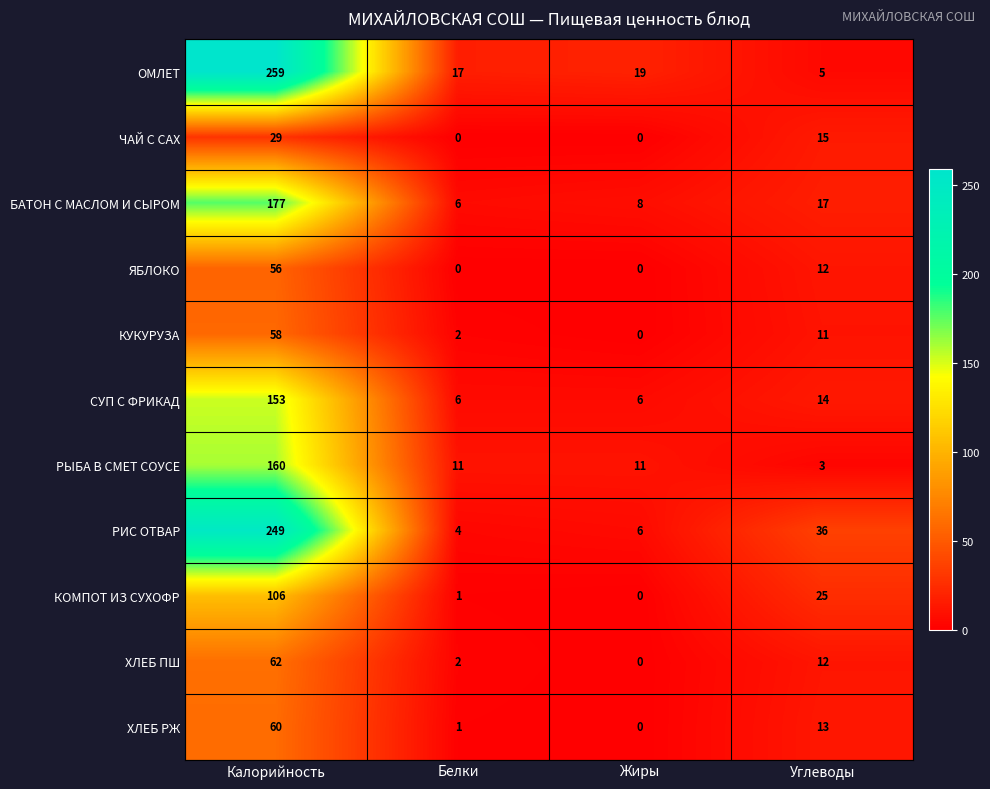

True or false: КОМПОТ ИЗ СУХОФР has a value of 25 at Углеводы.

True